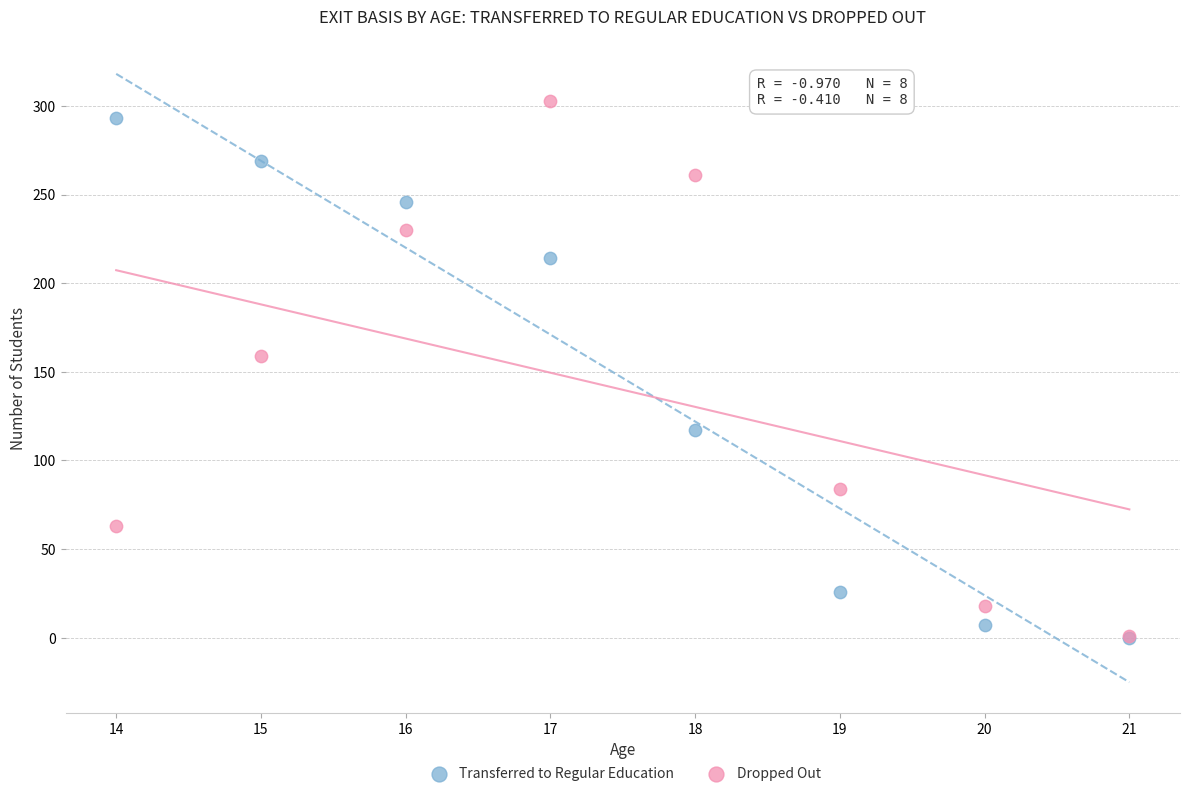

Across all series, what Y value is closest to 151?

159